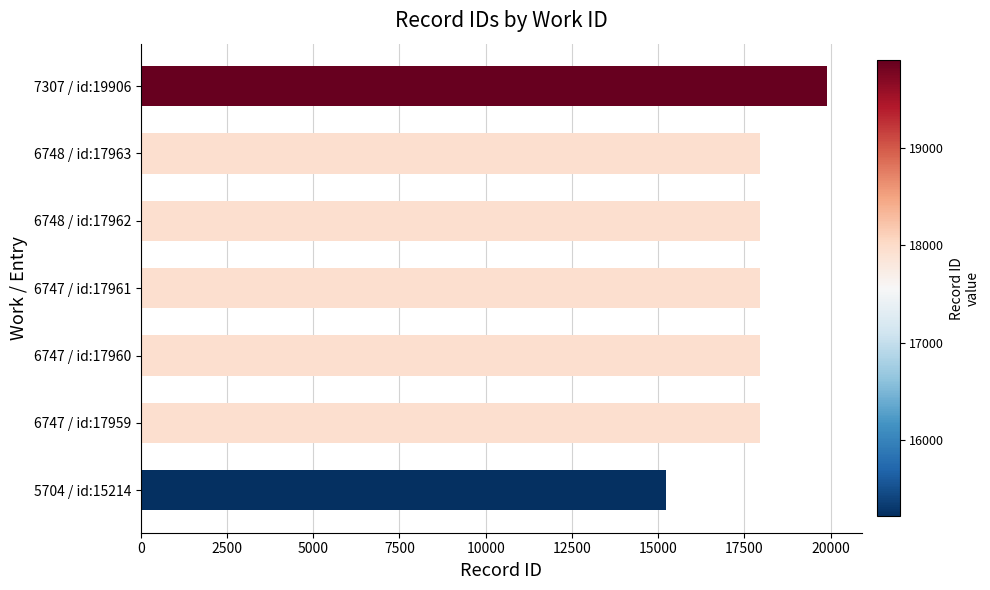

The value at 6747 / id:17960 is 24632. True or false?

False